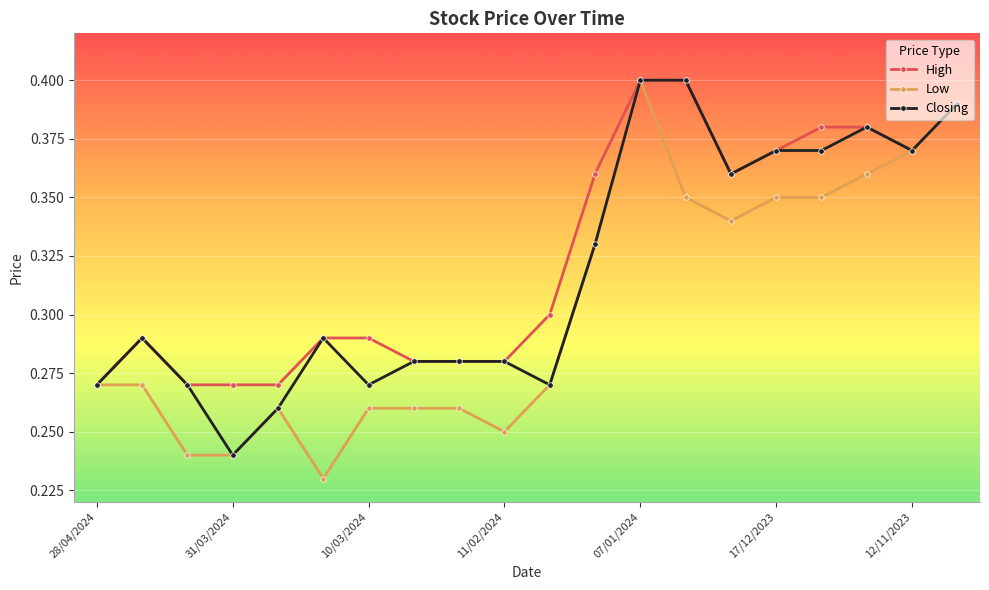

Which series has the widest spread of values?

Low